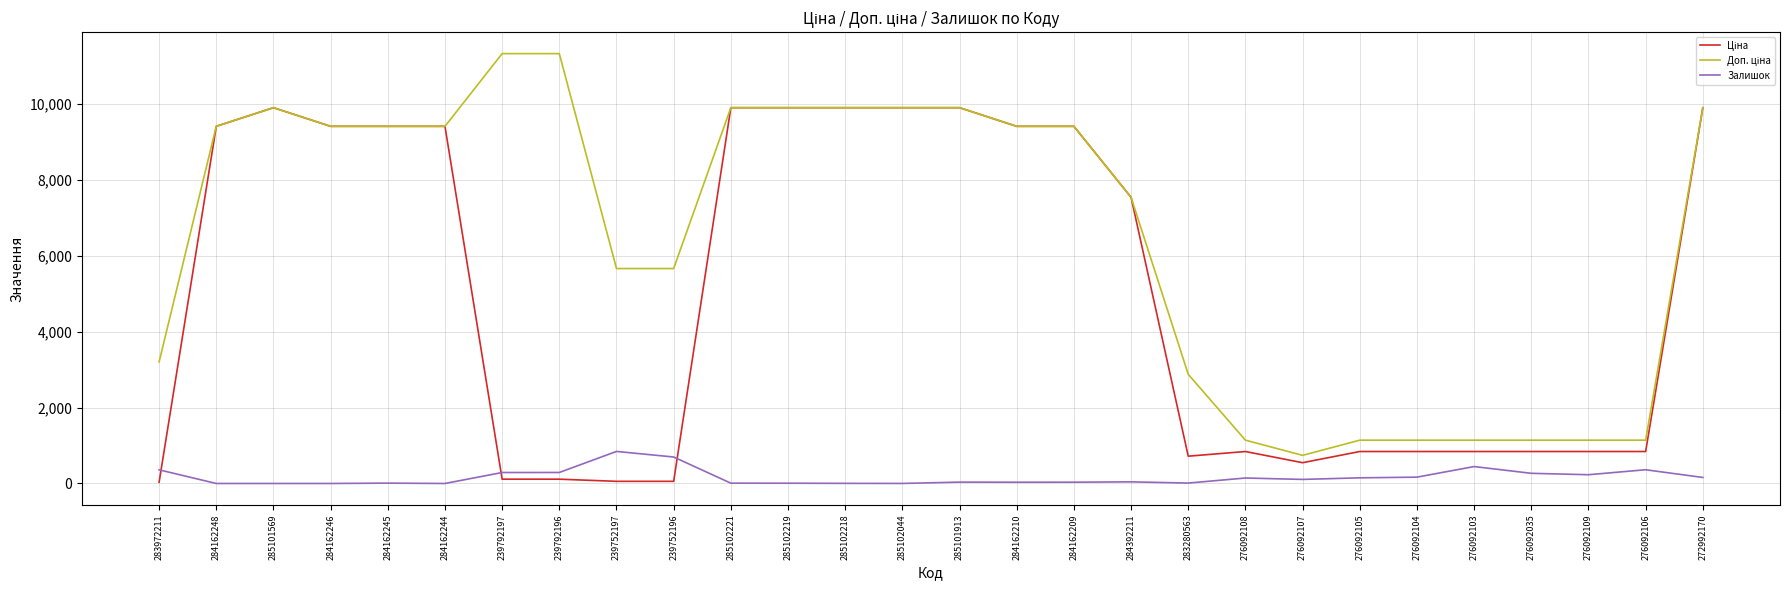

What position from the right is 239792196?

21